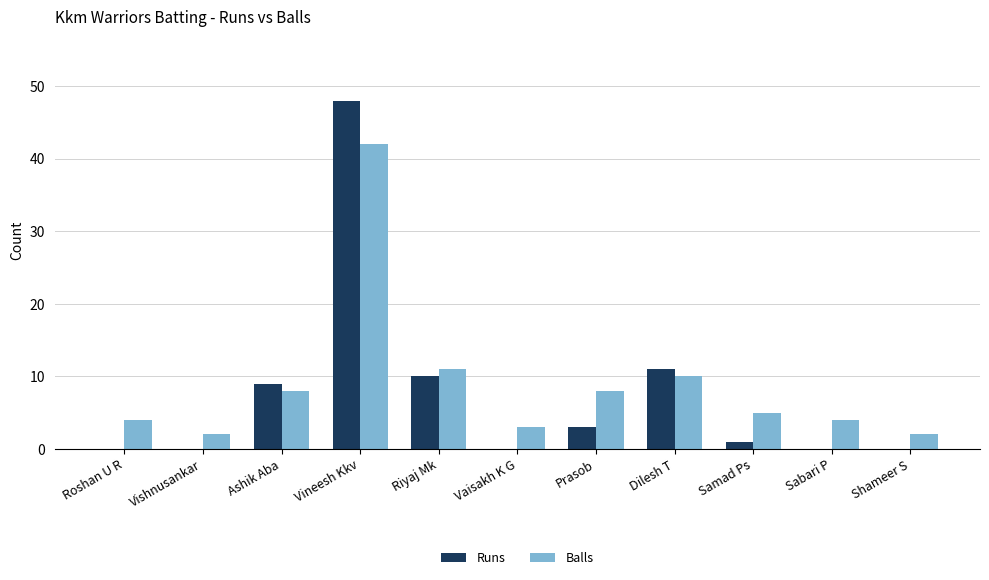

How many data points does each series have?

11